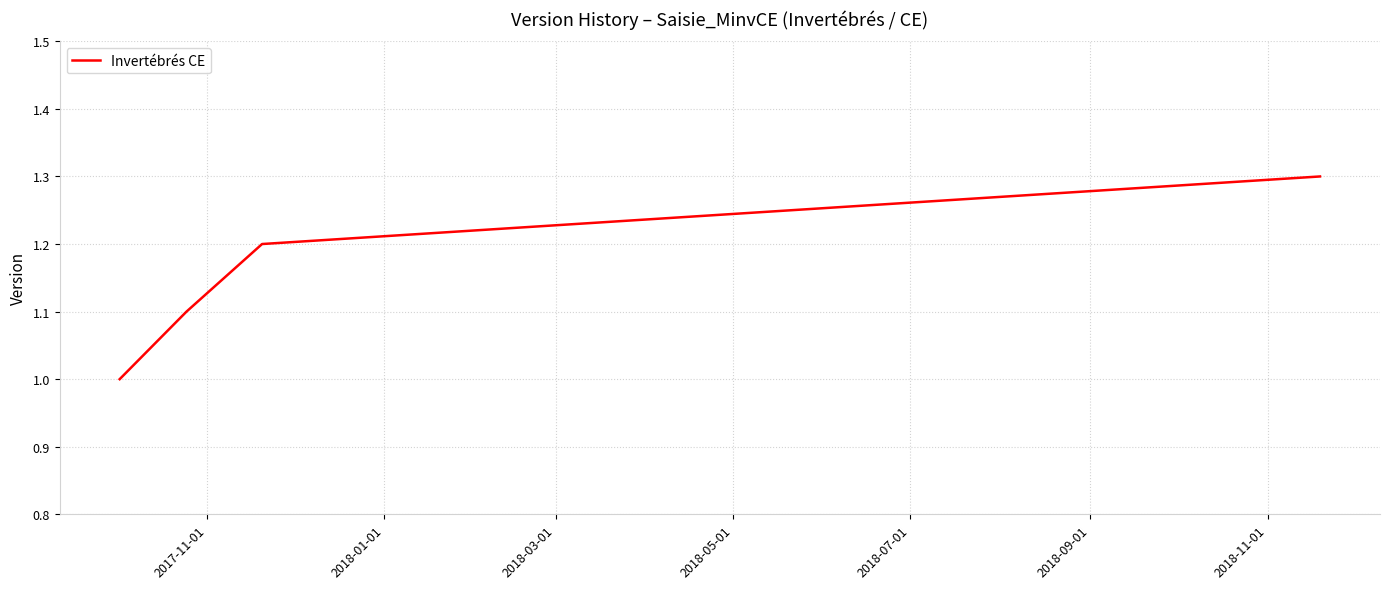

What is the difference between the maximum and minimum values?

0.3